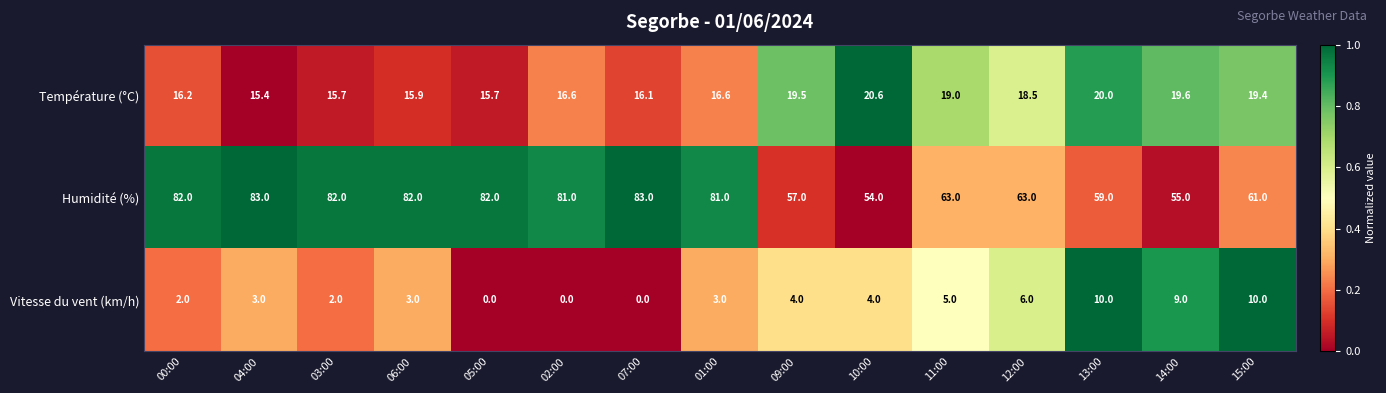

At which label is Température (°C) closest to 18?

12:00